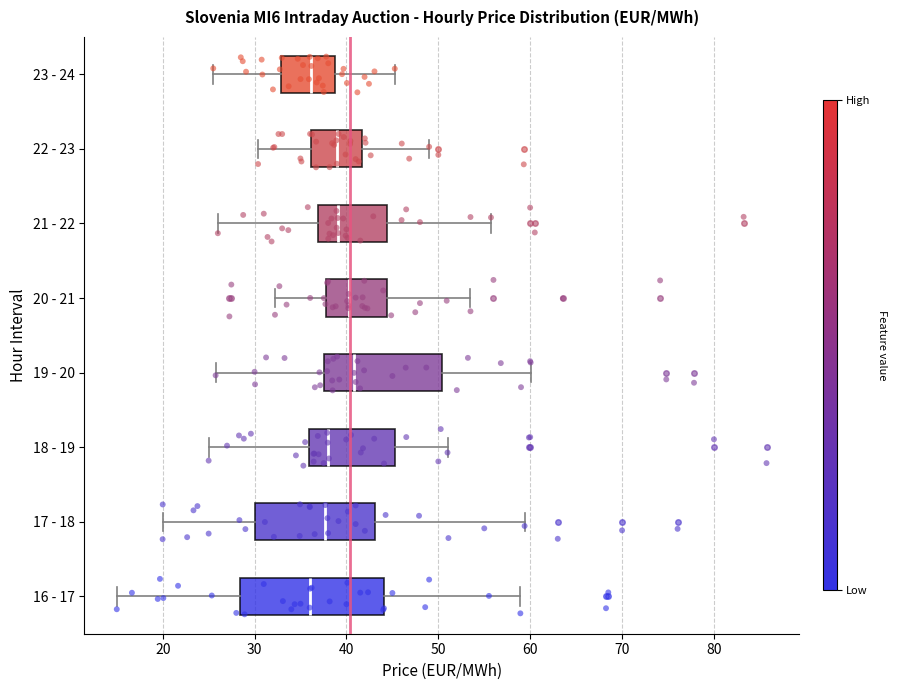

Comparing the boxes themselves (not the whiskers), which one is the widest?

16 - 17